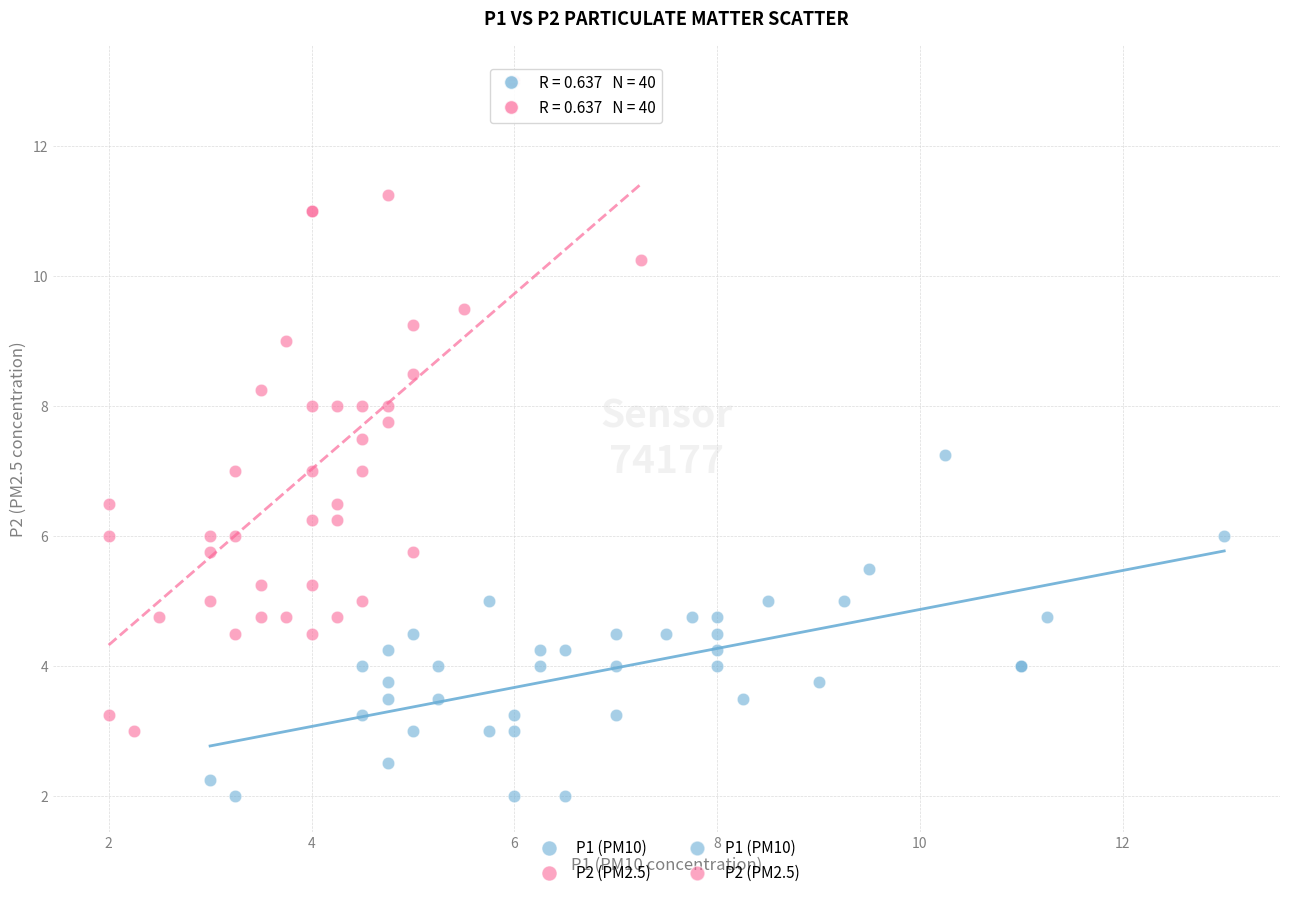

Which series reaches the minimum Y coordinate?

P1 (PM10)